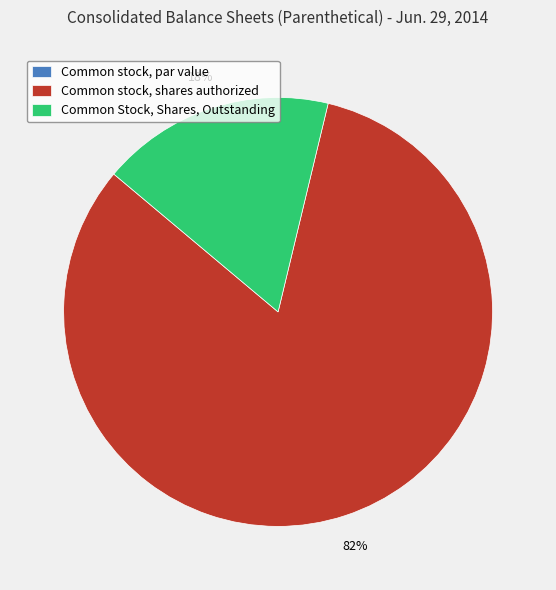

The Common stock, shares authorized slice represents 82% of the pie. True or false?

True